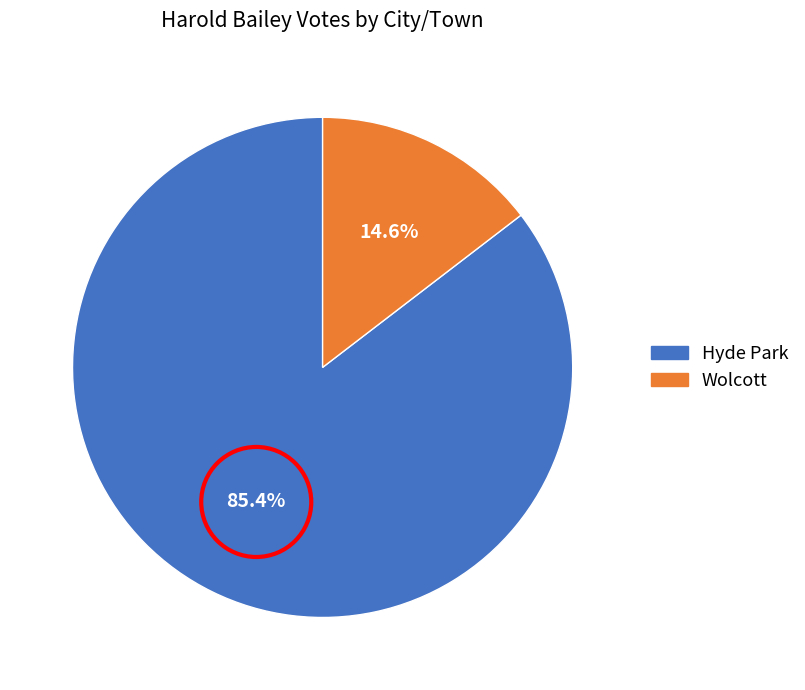

Combined, what portion of the pie is Wolcott and Hyde Park?

100.0%